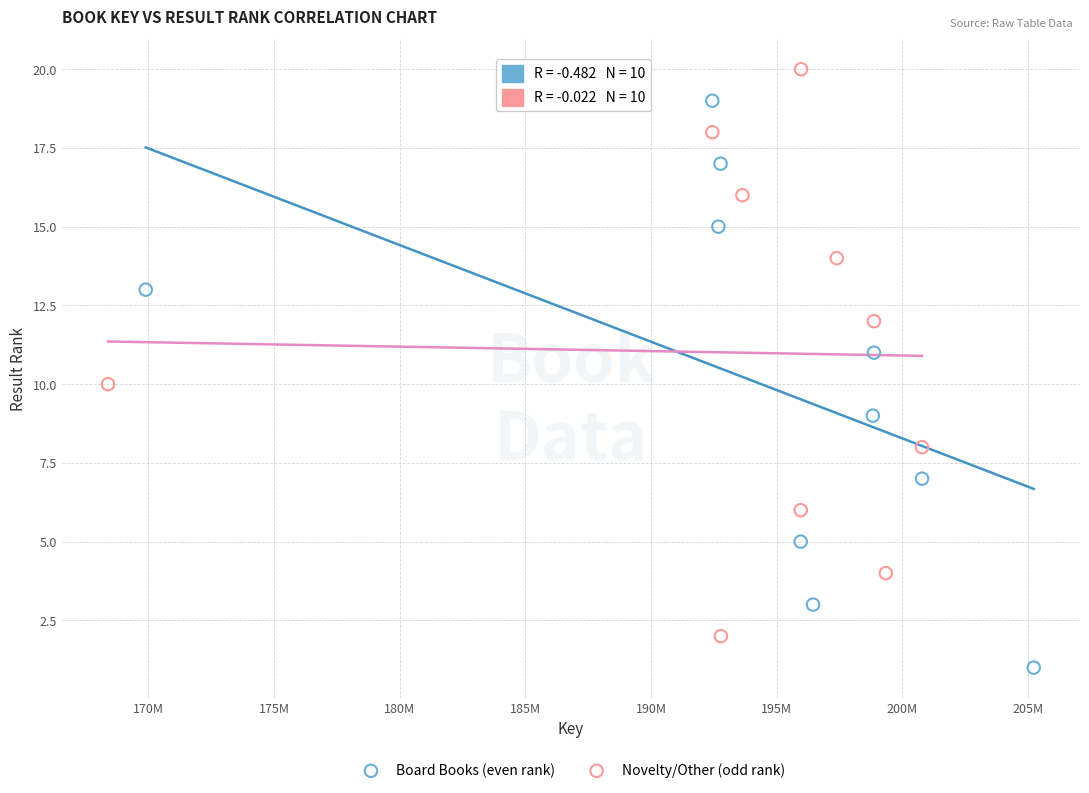

Which series reaches the minimum Y coordinate?

Board Books (even rank)